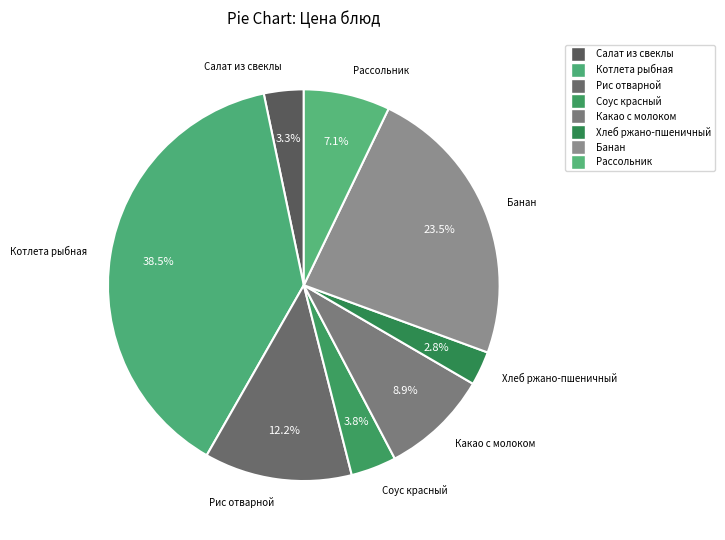

Is the sum of Рис отварной and Какао с молоком greater than half?

No